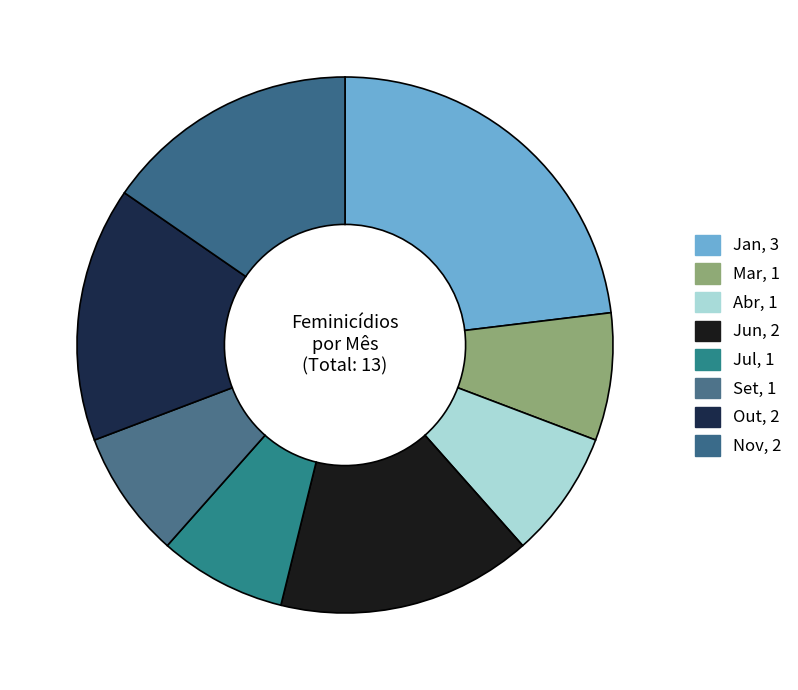

Count the number of slices in the pie.

8